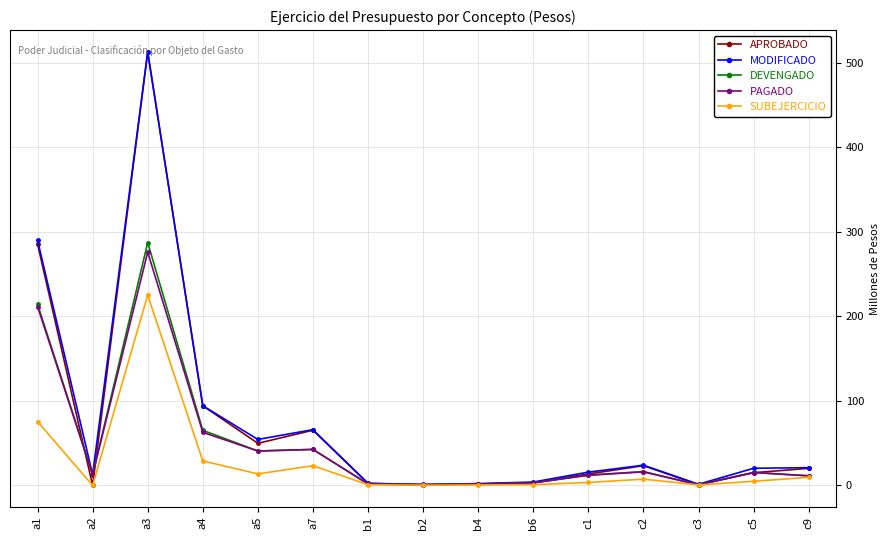

Where is the first local maximum for PAGADO?

a3